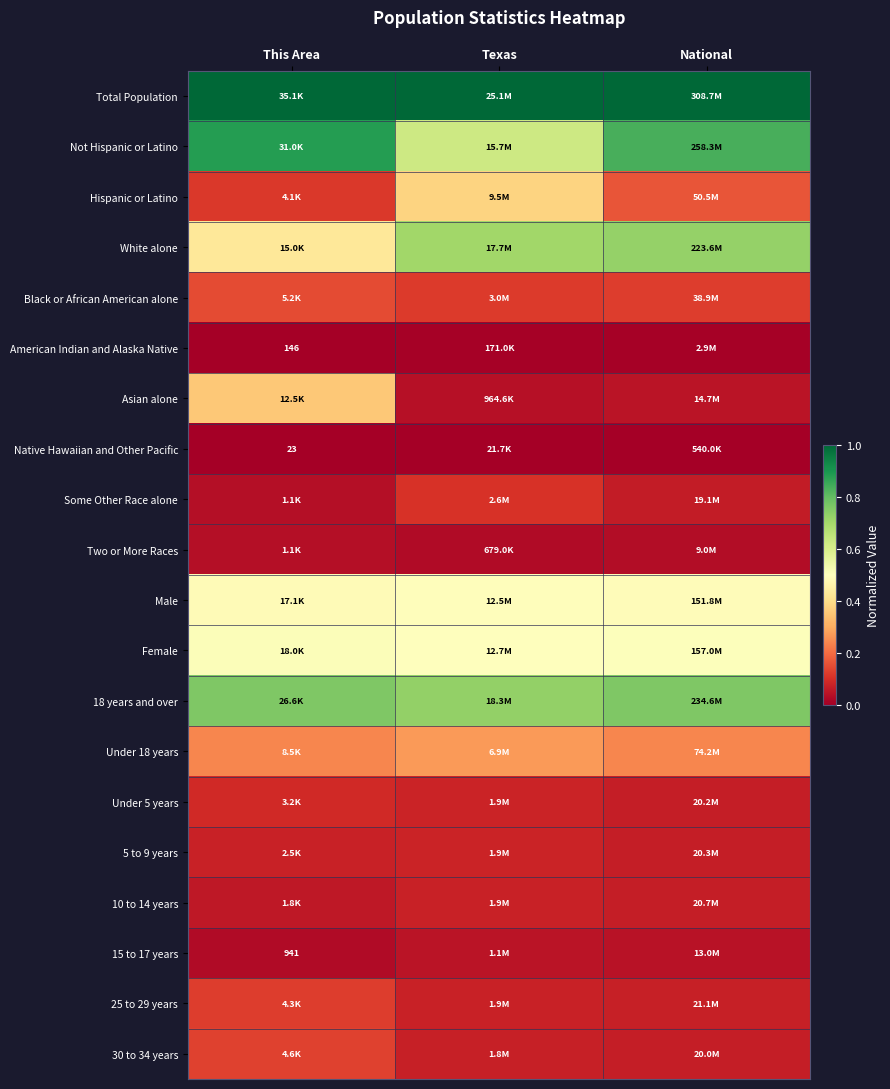

What is the sum of all Male values?

1.5